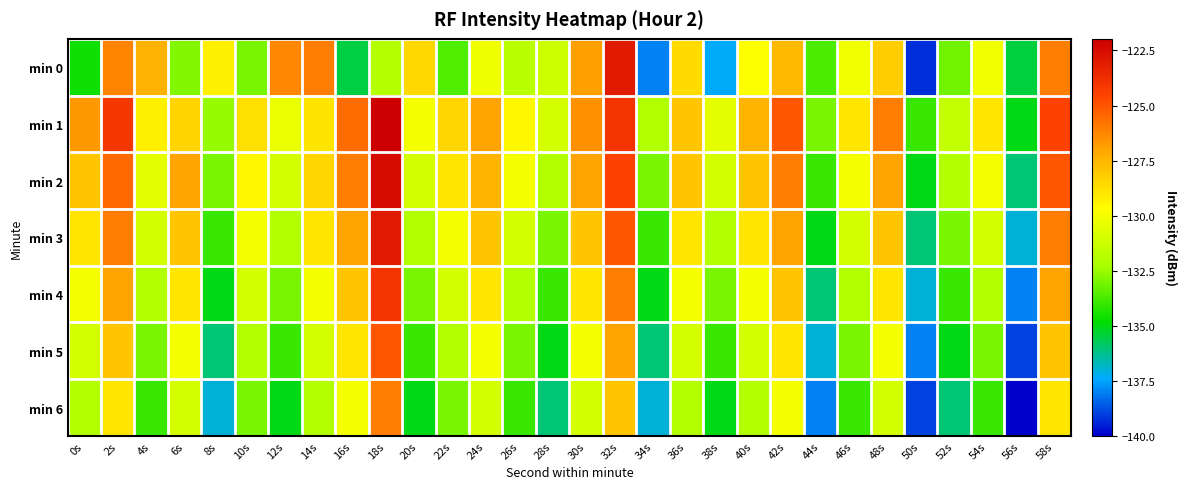

Which series has the largest total across all categories?

min 1